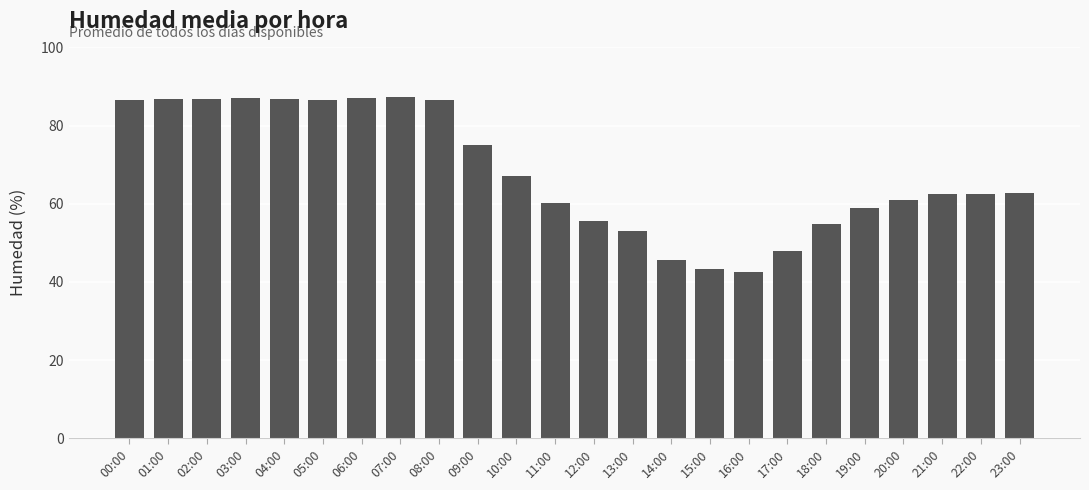

What is the ratio of the value at 08:00 to the value at 06:00?

1.0